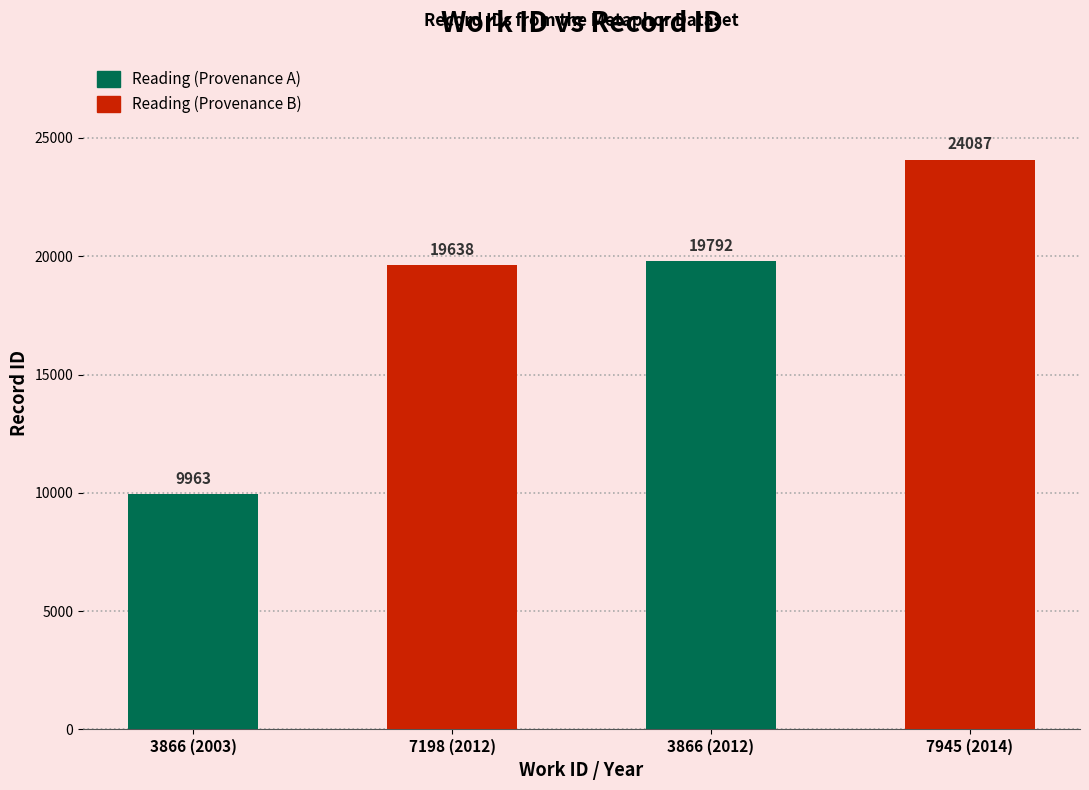

Is it true that the value at 3866 (2003) is 9963?

True